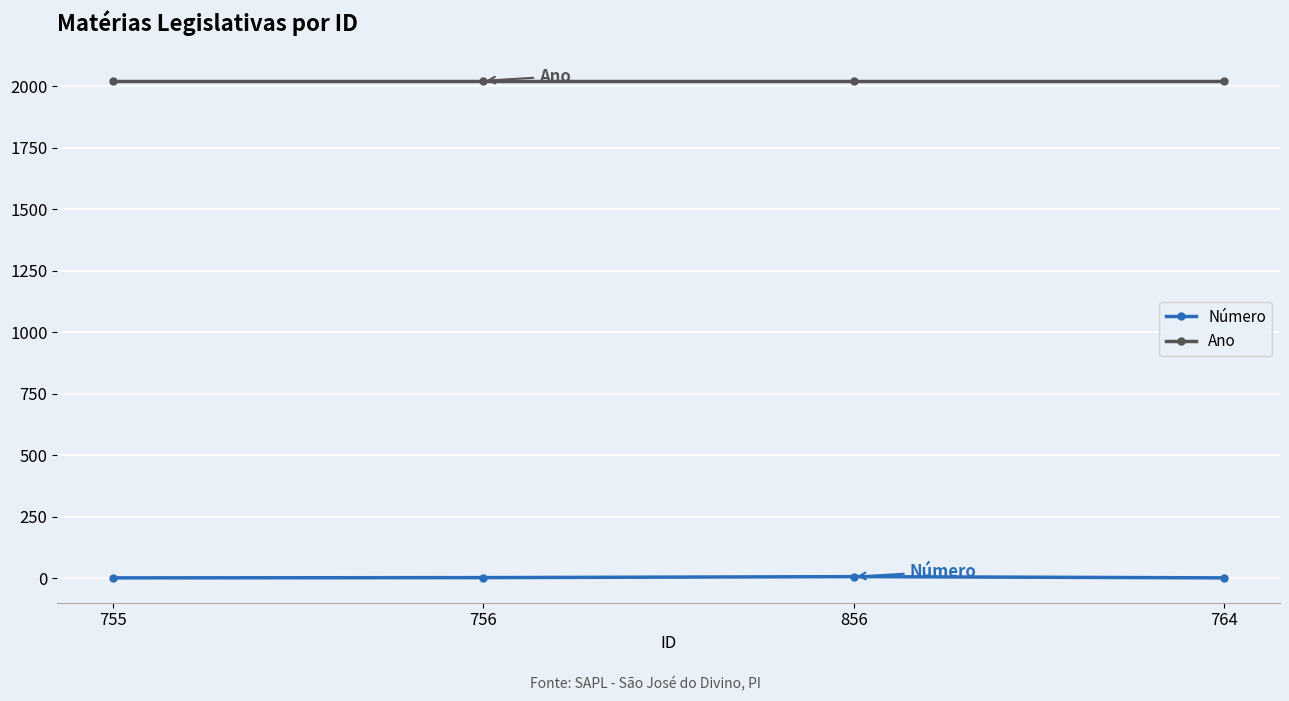

What is the sum of all Ano values?

8088